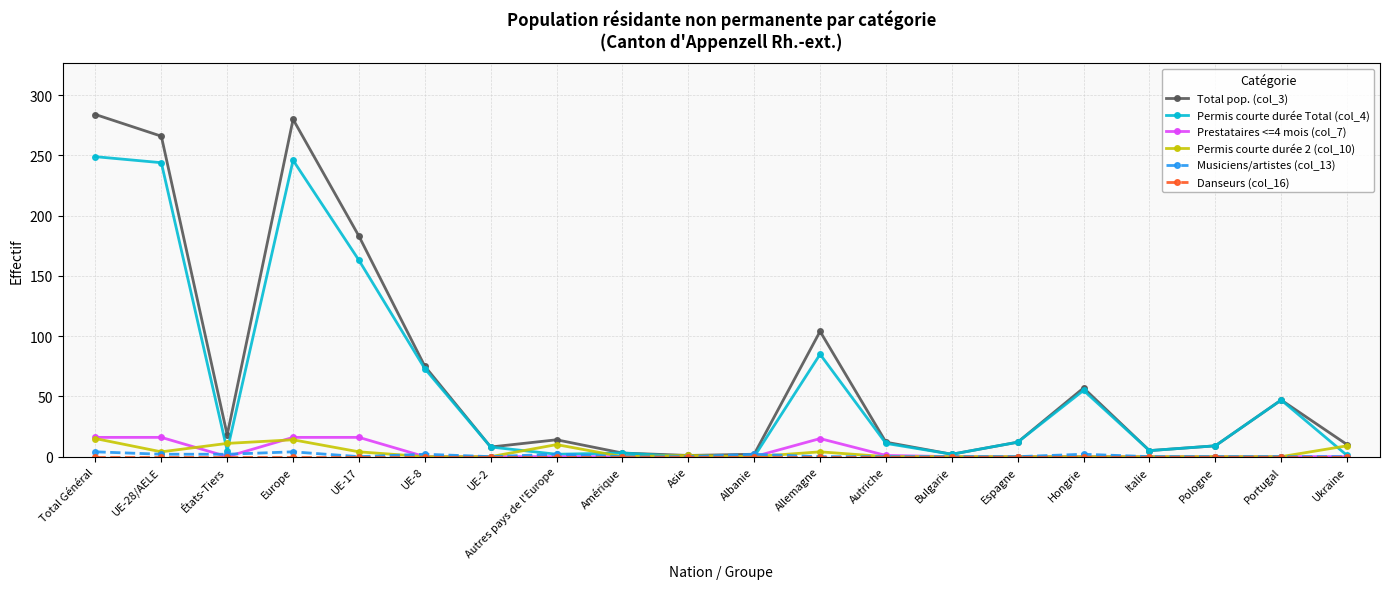

The value of Prestataires <=4 mois (col_7) at Total Général is 16. True or false?

True